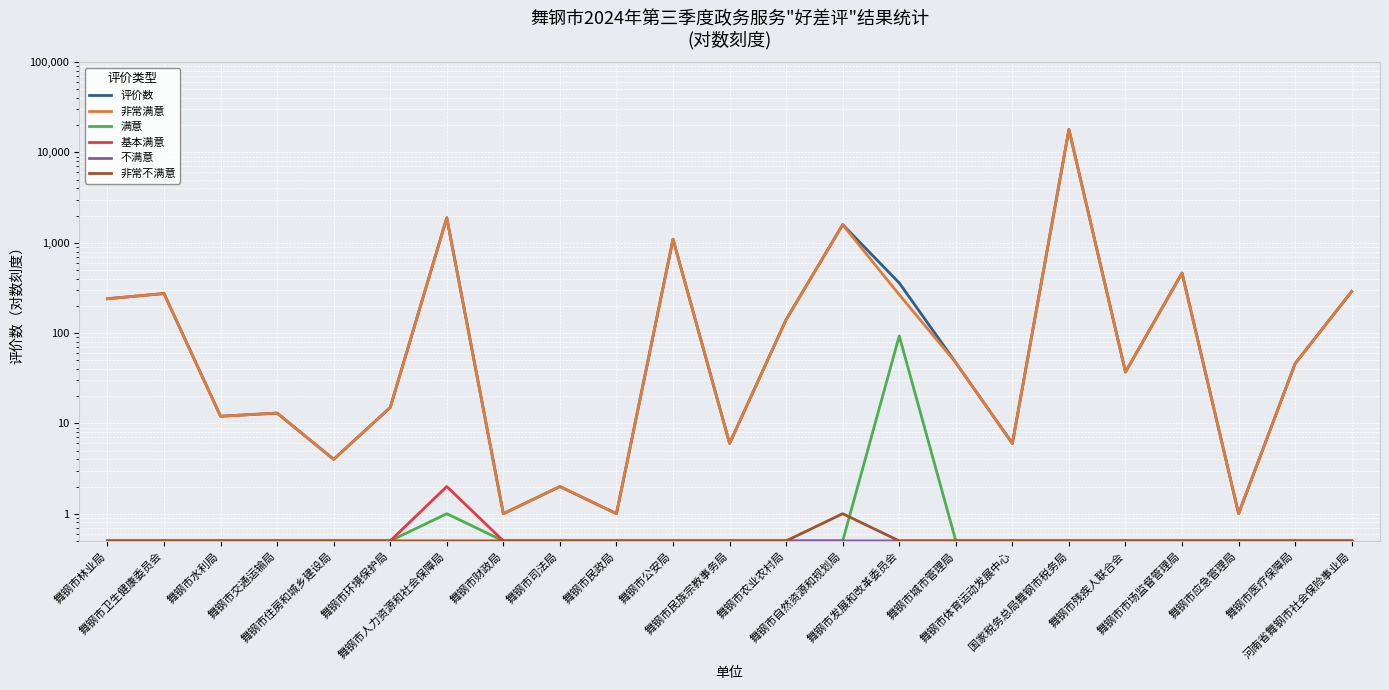

List the series in order of their peak value, lowest first.

不满意, 非常不满意, 基本满意, 满意, 评价数, 非常满意